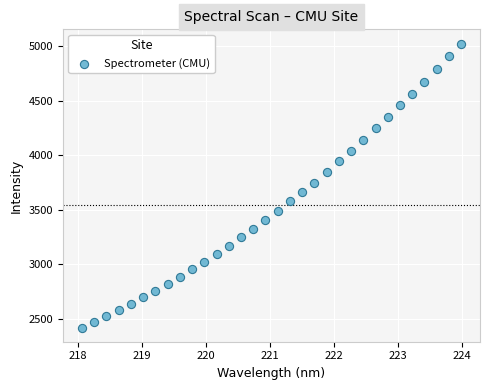

What is the range of X values (max minus min)?

5.9